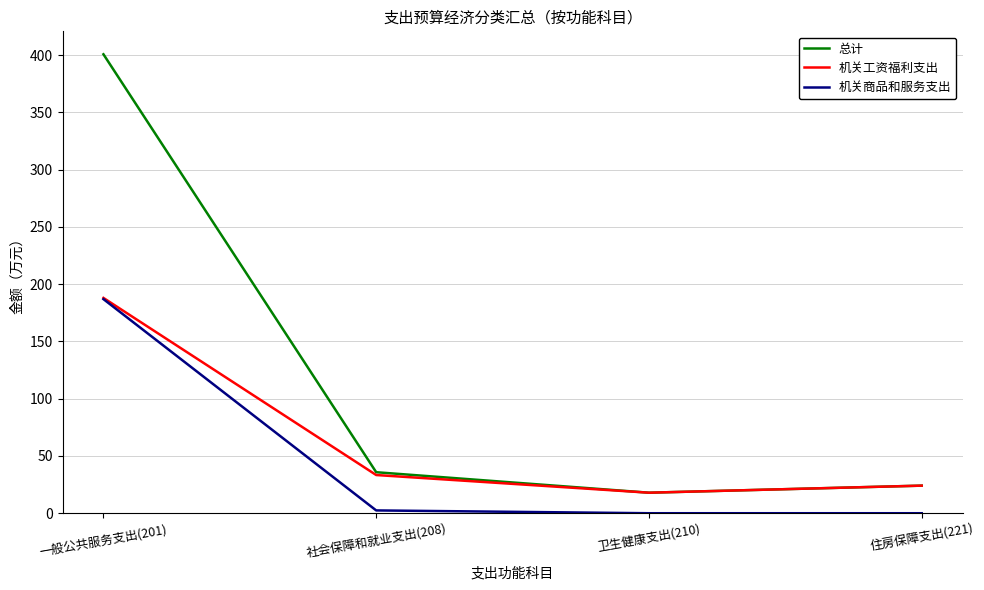

Reading left to right, transcribe all the data shown in this chart.

总计: 一般公共服务支出(201)=400.7	社会保障和就业支出(208)=35.8	卫生健康支出(210)=17.9	住房保障支出(221)=24.1
机关工资福利支出: 一般公共服务支出(201)=188.0	社会保障和就业支出(208)=33.4	卫生健康支出(210)=17.9	住房保障支出(221)=24.1
机关商品和服务支出: 一般公共服务支出(201)=186.9	社会保障和就业支出(208)=2.5	卫生健康支出(210)=0.0	住房保障支出(221)=0.0